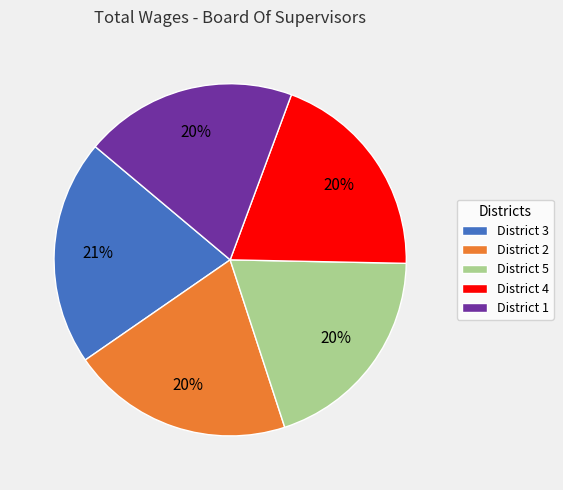

The District 5 slice represents 20% of the pie. True or false?

True